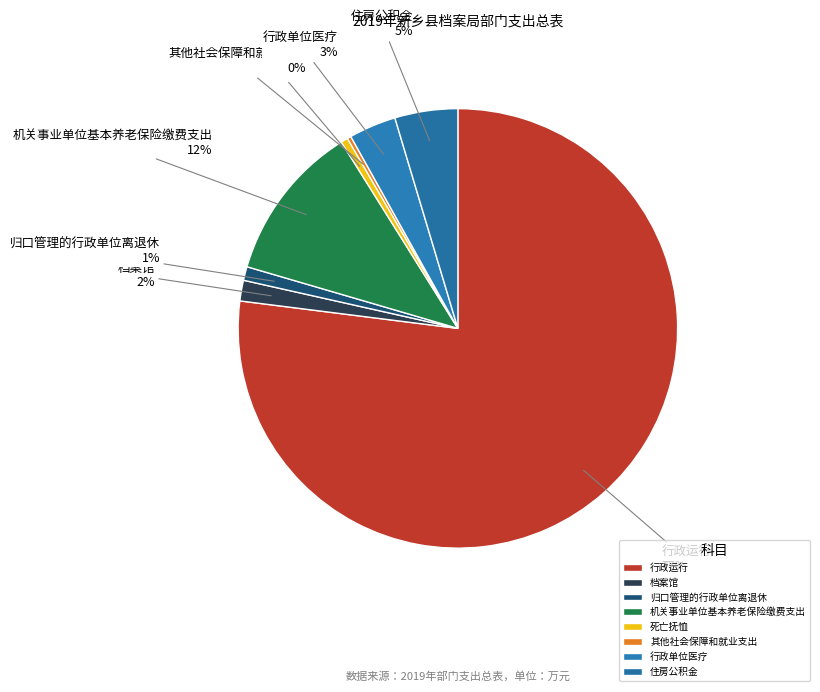

Do 死亡抚恤 and 档案馆 together represent more than half of the pie?

No